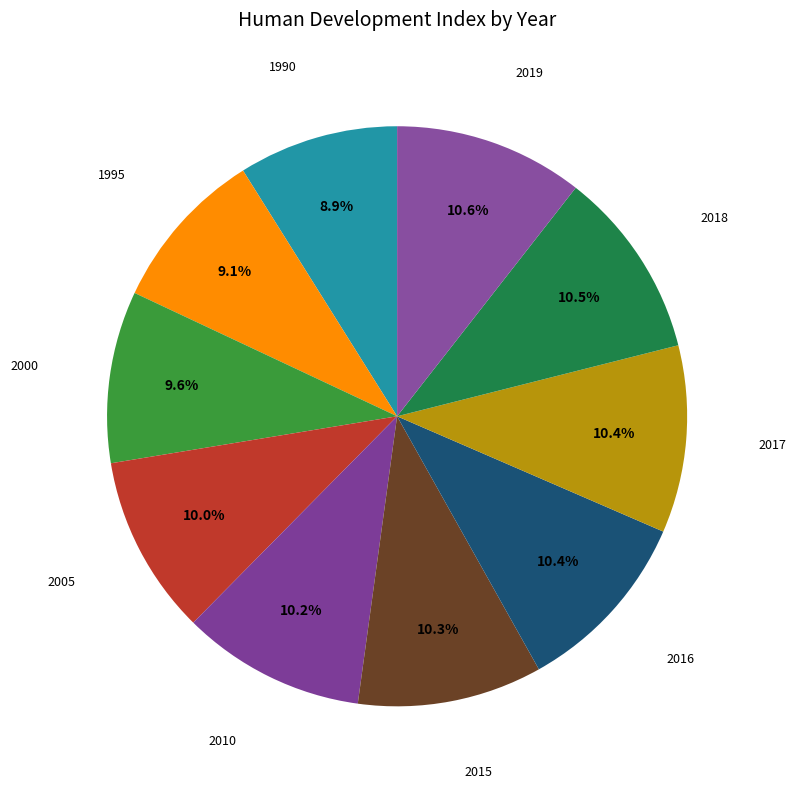

Count the number of slices in the pie.

10